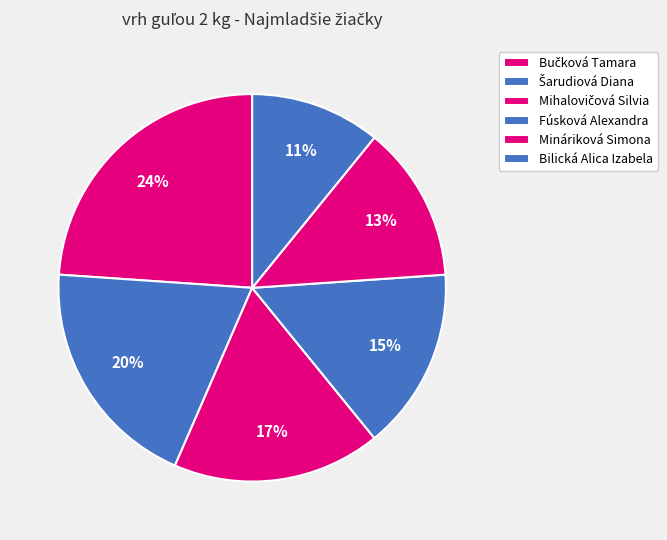

How many segments does this pie chart have?

6